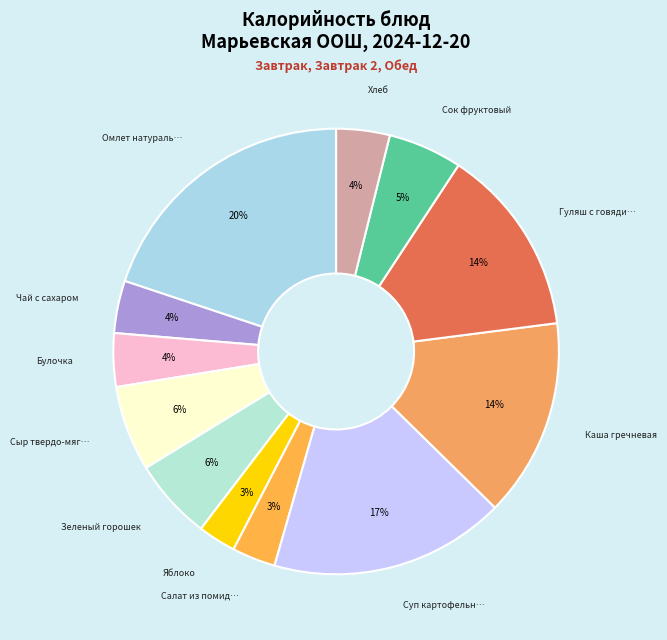

To the nearest percent, what is the difference between the largest and smallest slice percentages?

17%